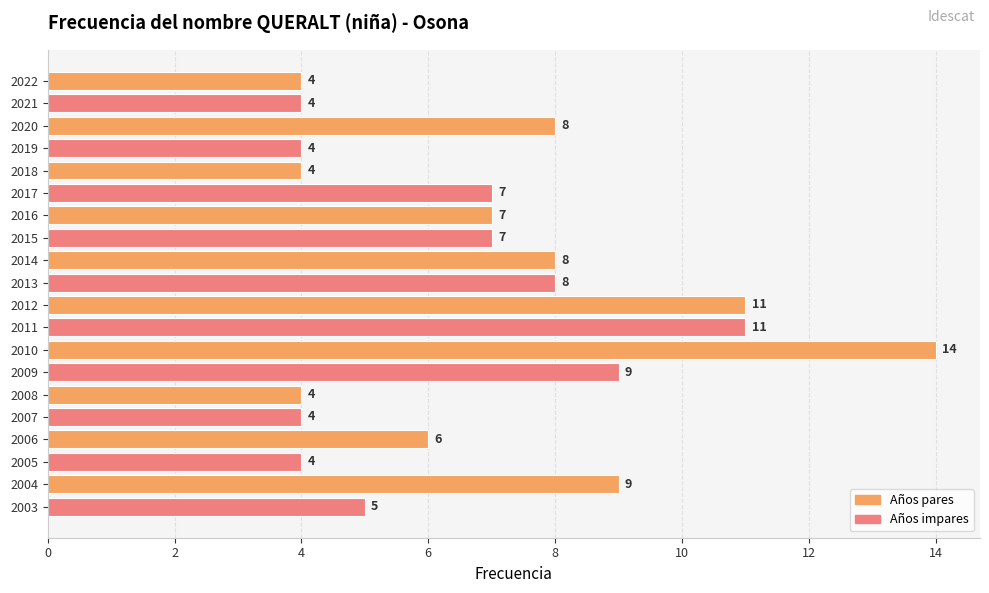

What is the change in value from 2018 to 2015?

+3